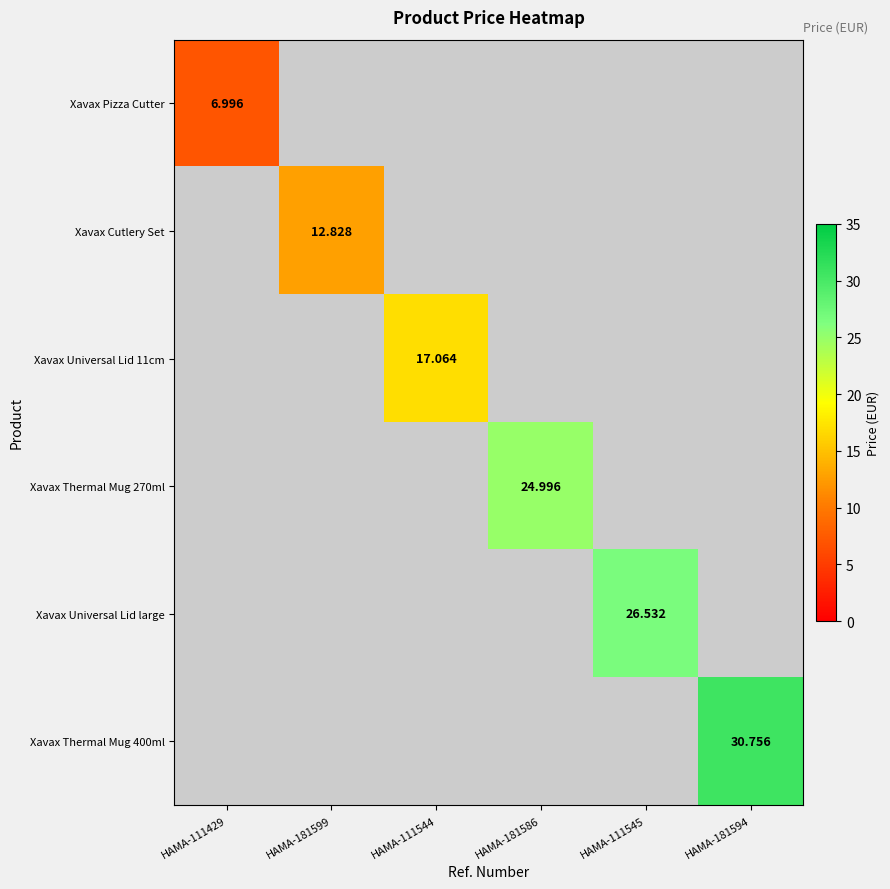

How many values in Xavax Cutlery Set are above zero?

1